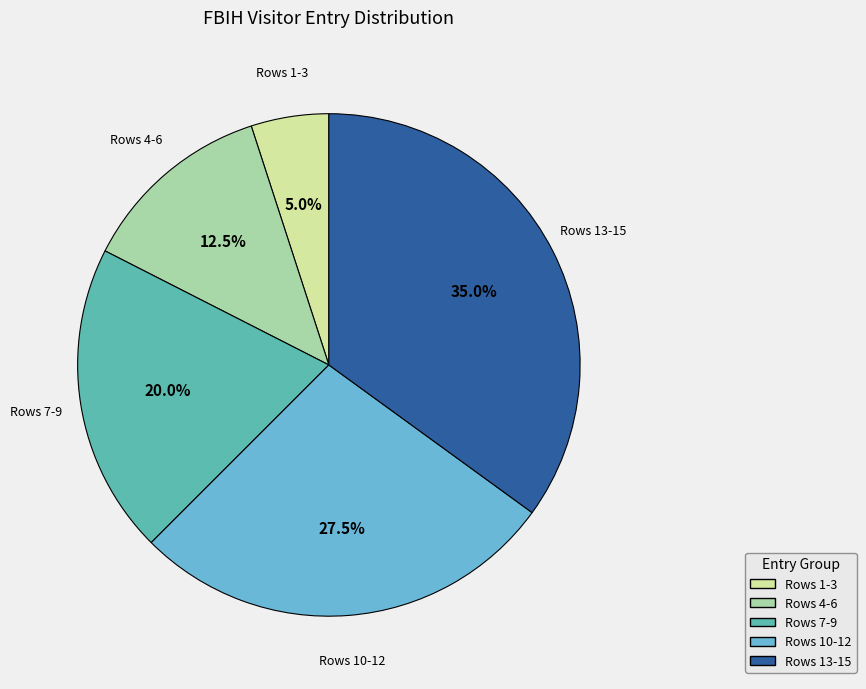

Is Rows 10-12 the majority of the pie?

No